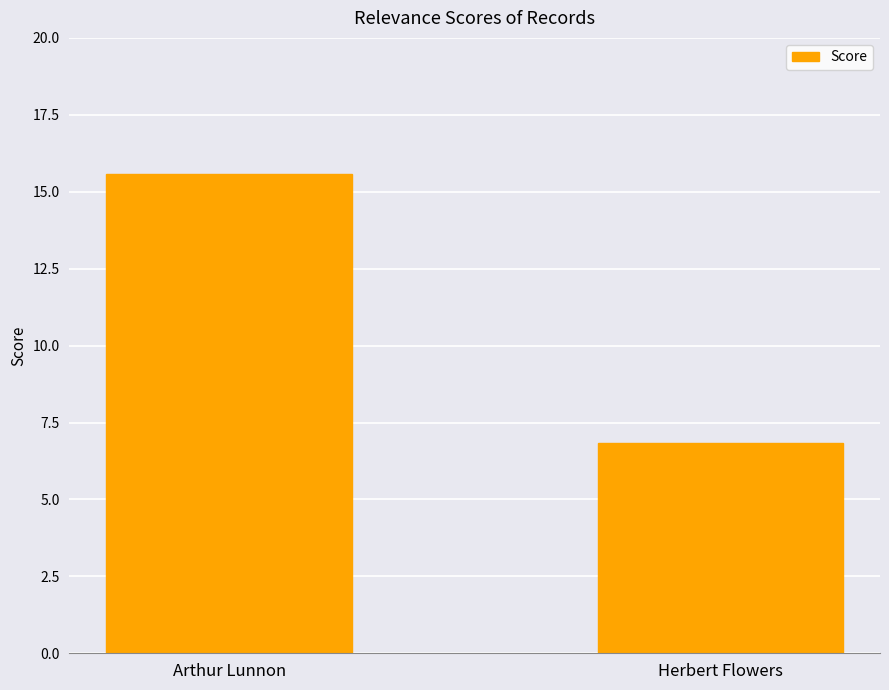

How many data points does each series have?

2